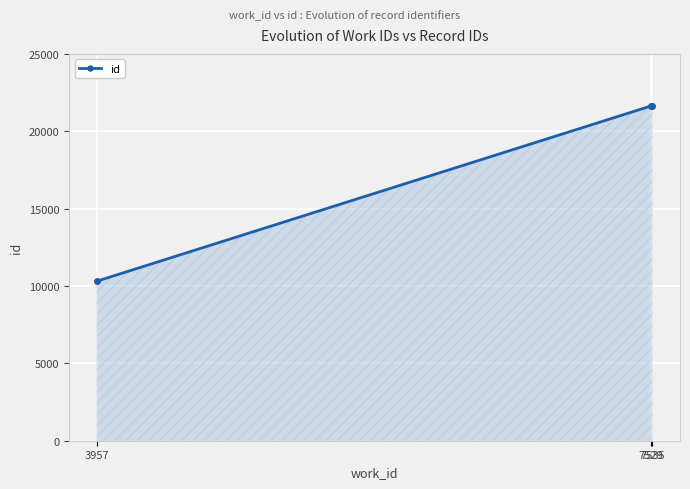

What is the change in value from 3957 to 7529?

+11329